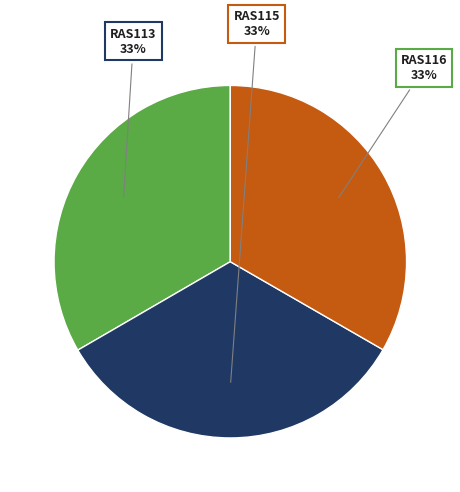

Is there a majority slice in this chart?

No